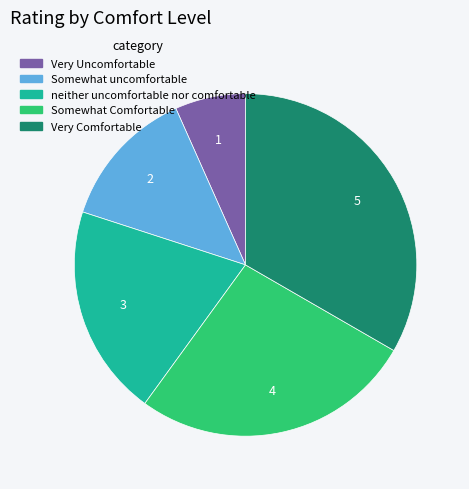

Combined, do neither uncomfortable nor comfortable and Very Comfortable account for over 50%?

Yes